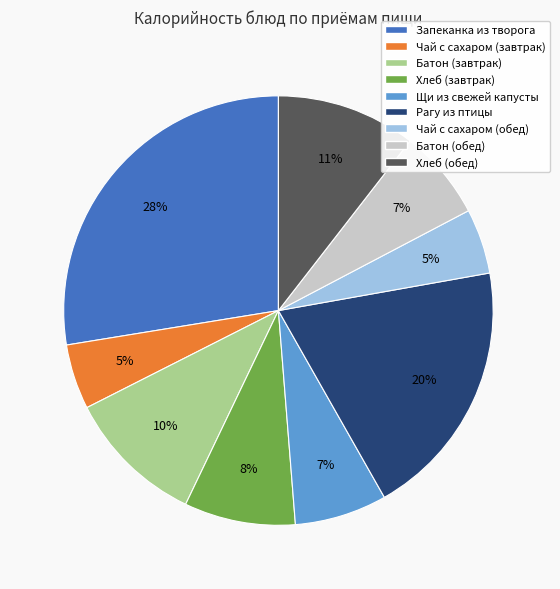

What percentage is the Чай с сахаром (завтрак) slice, to the nearest percent?

5%